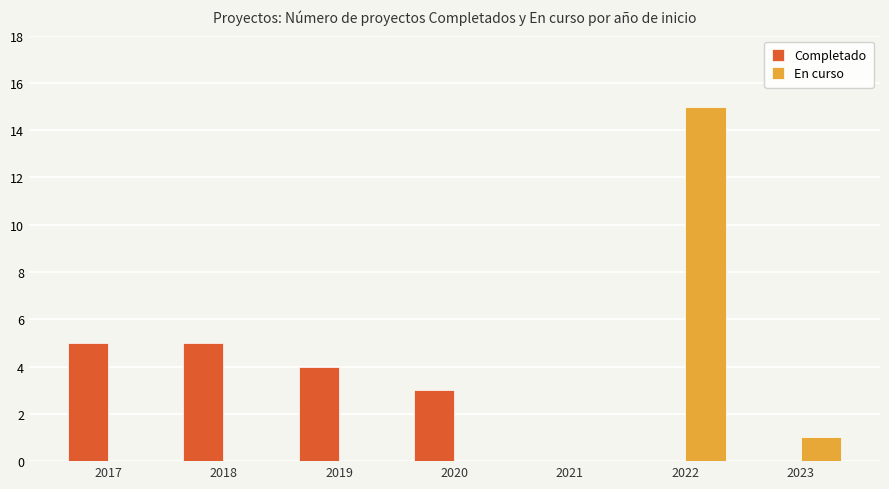

What is the total value across all series at 2017?

5